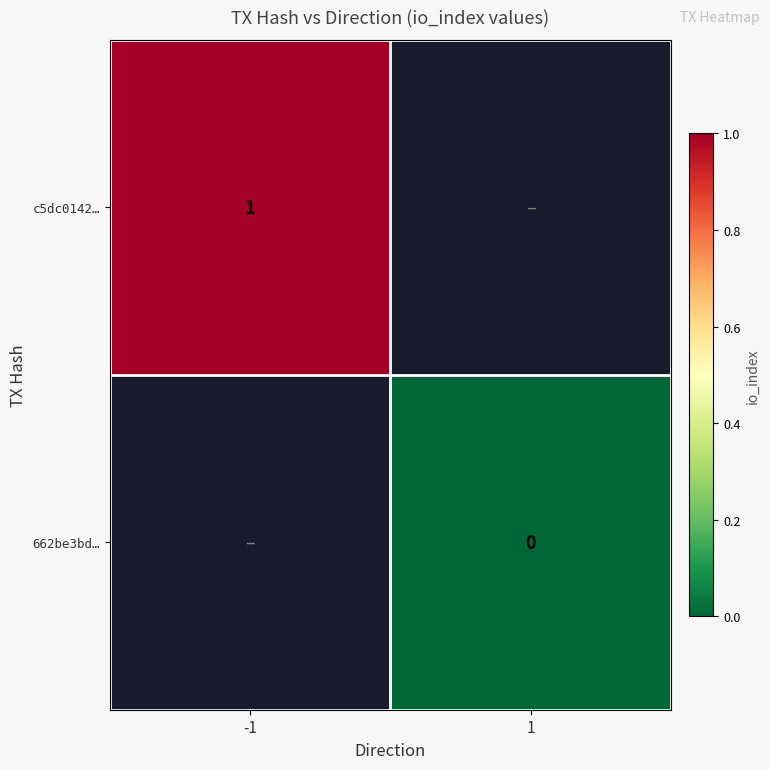

Count the number of categories in the chart.

2